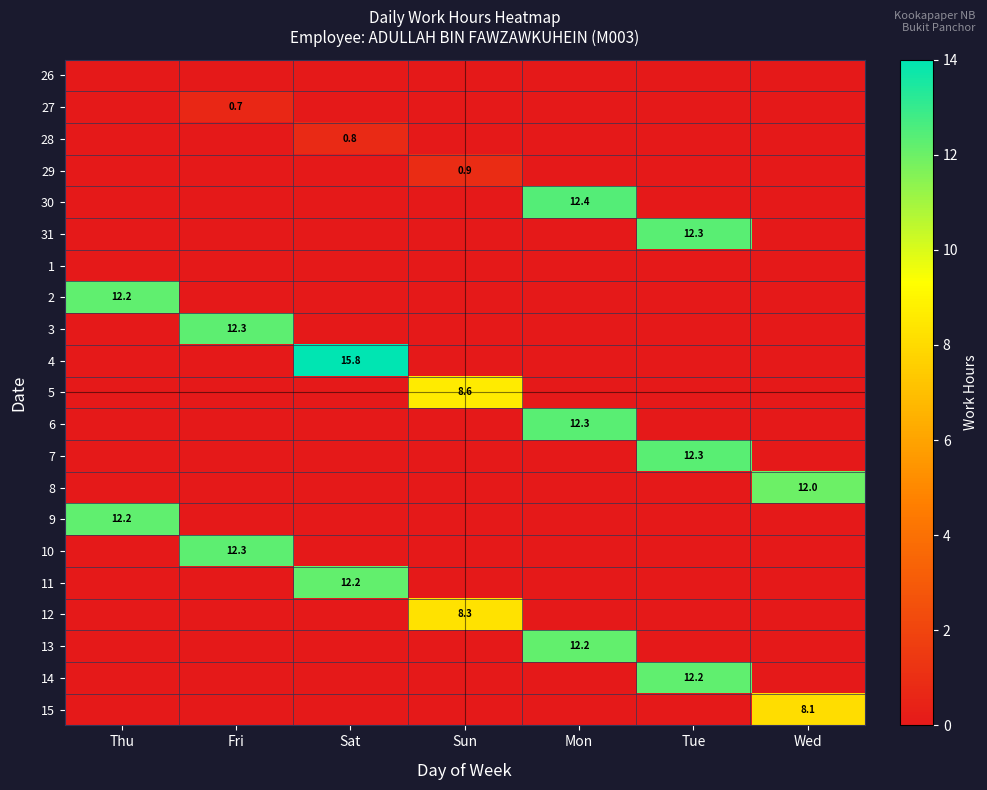

What is the difference between the 7 values at Tue and Mon?

12.3